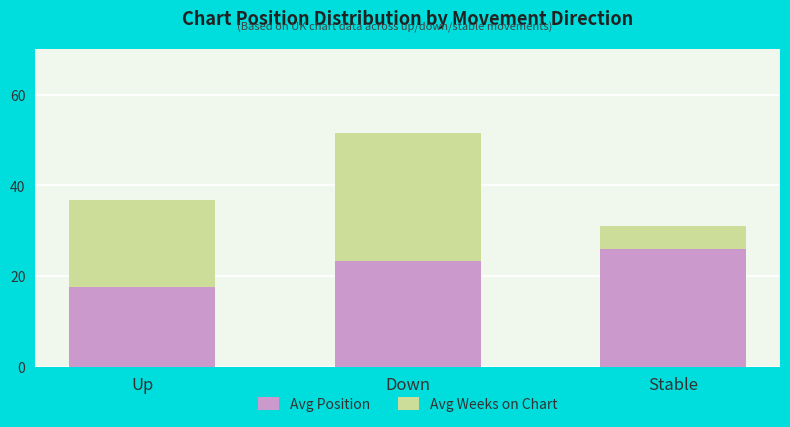

What is the difference between the maximum and minimum values in the Avg Position series?

8.4